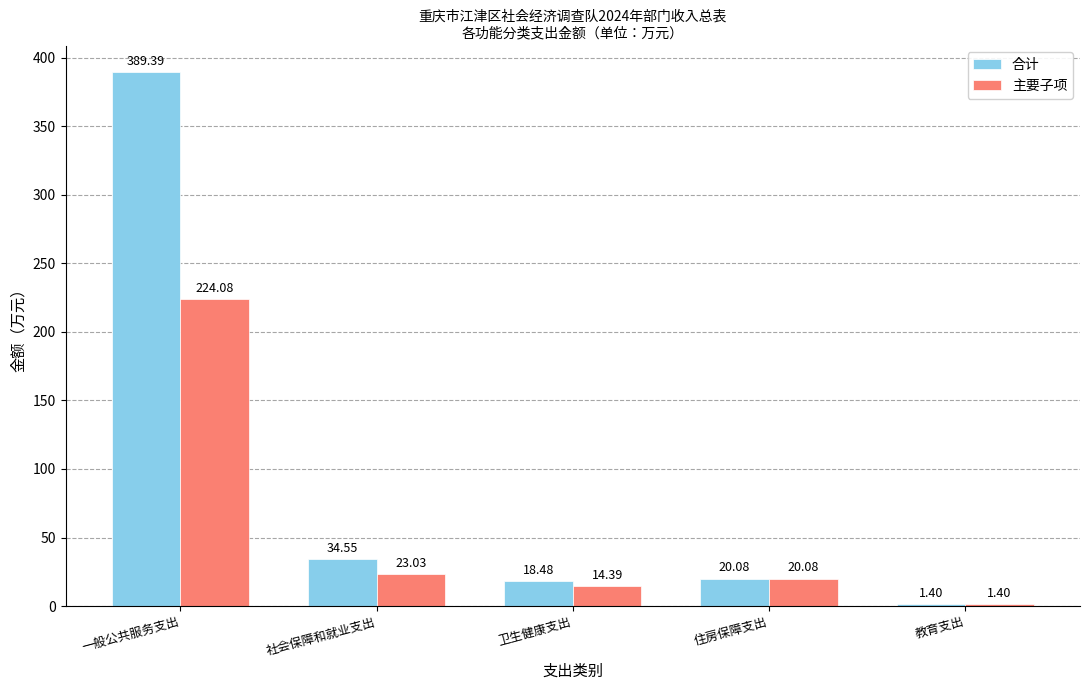

At which label is 主要子项 closest to 112?

社会保障和就业支出